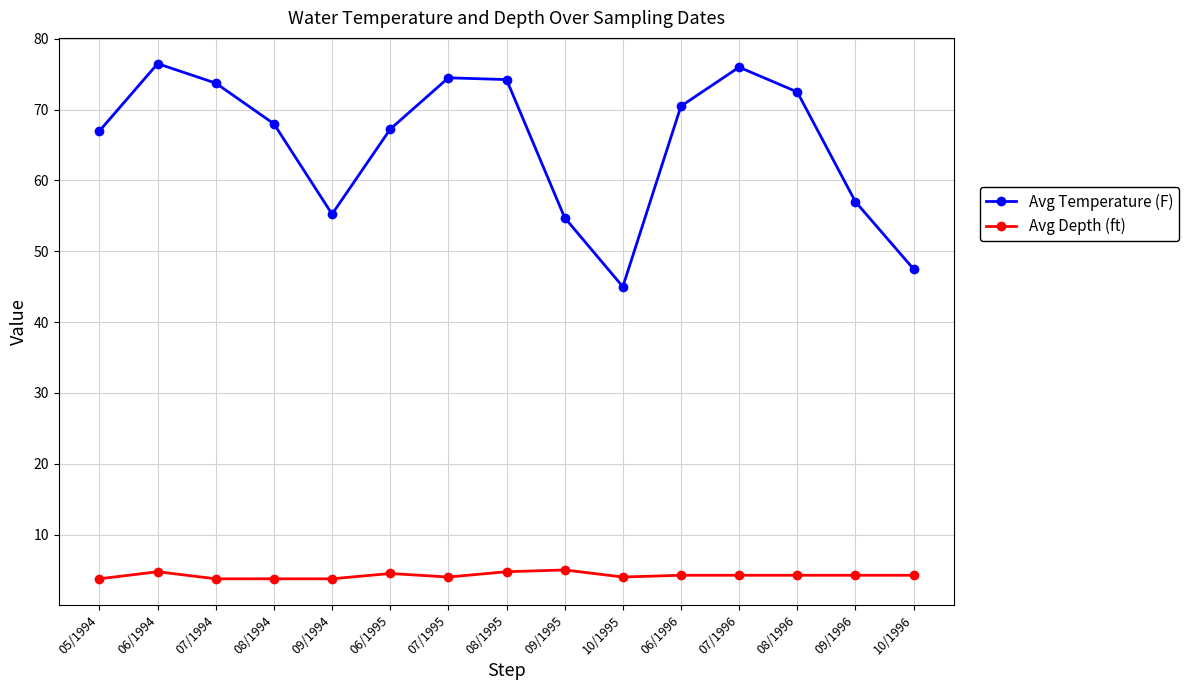

What is the label of the 13th point from the right?

07/1994